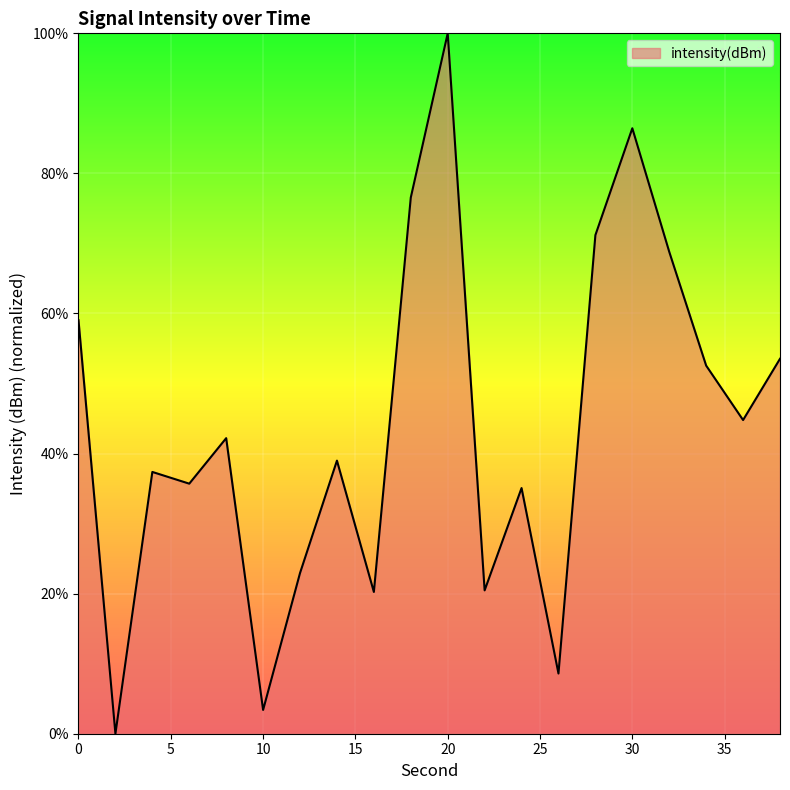

What is the average value?

43.9